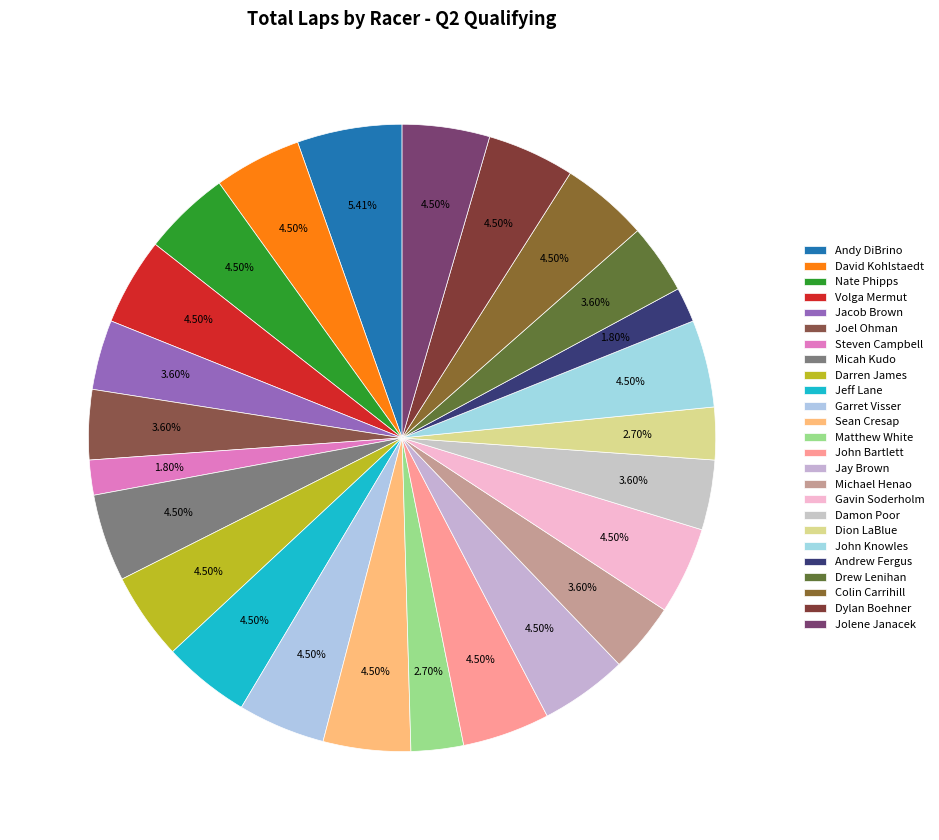

To the nearest percent, what portion does Steven Campbell represent?

2%